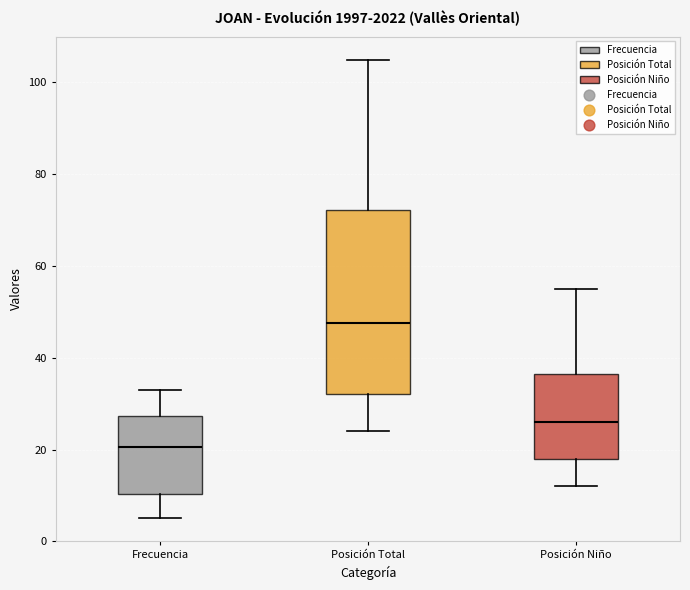

Comparing the boxes themselves (not the whiskers), which one is the tallest?

Posición Total